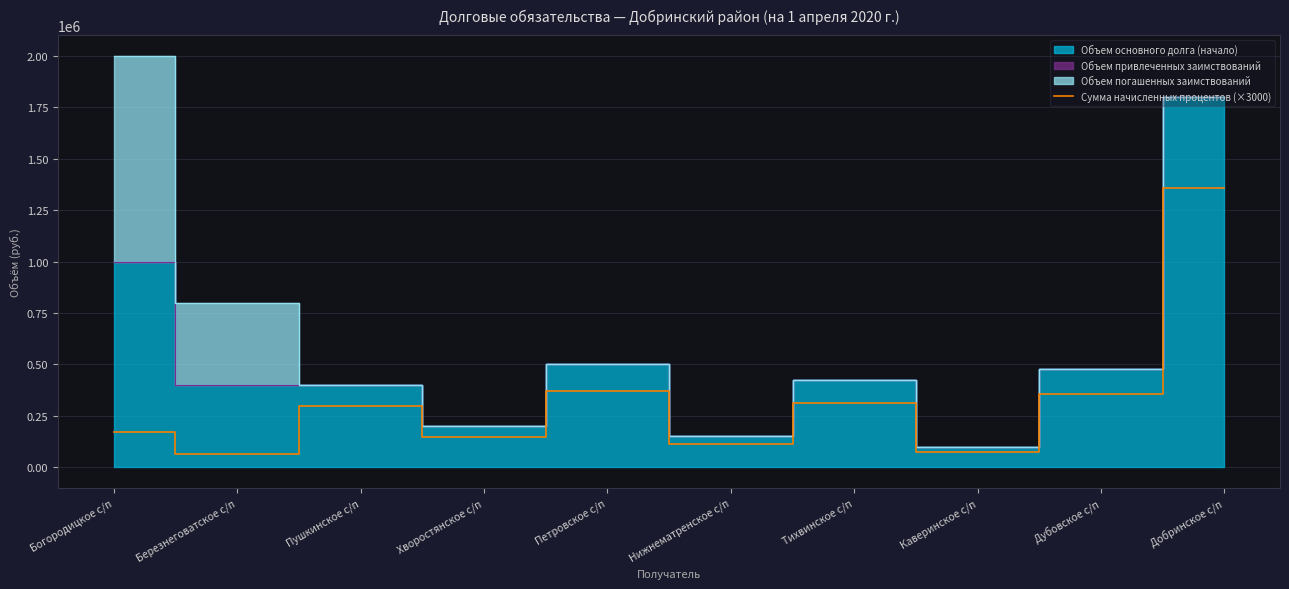

How many data points does each series have?

10